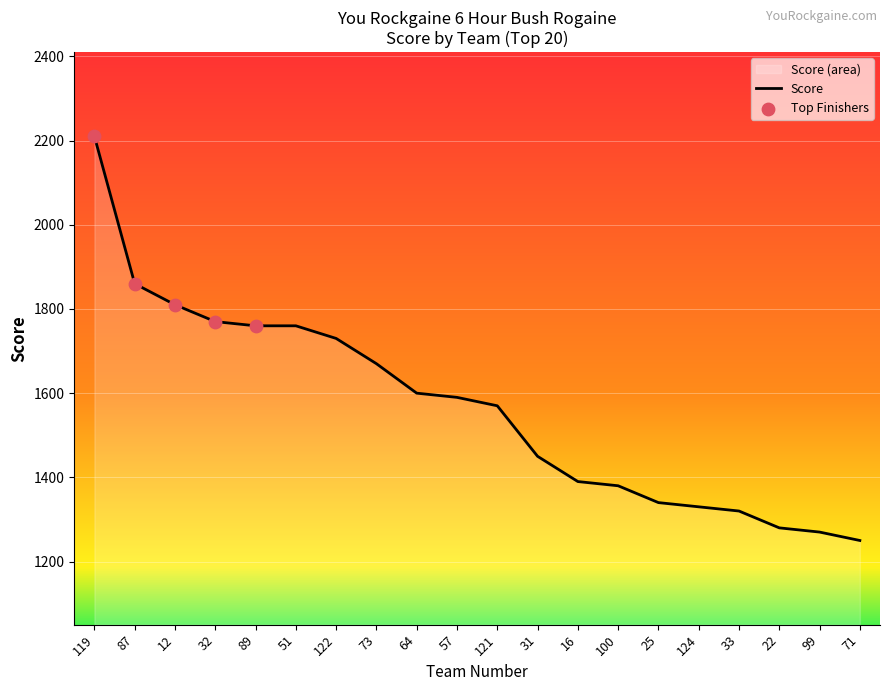

Approximately how many times larger is the value at 22 compared to 73?

0.8